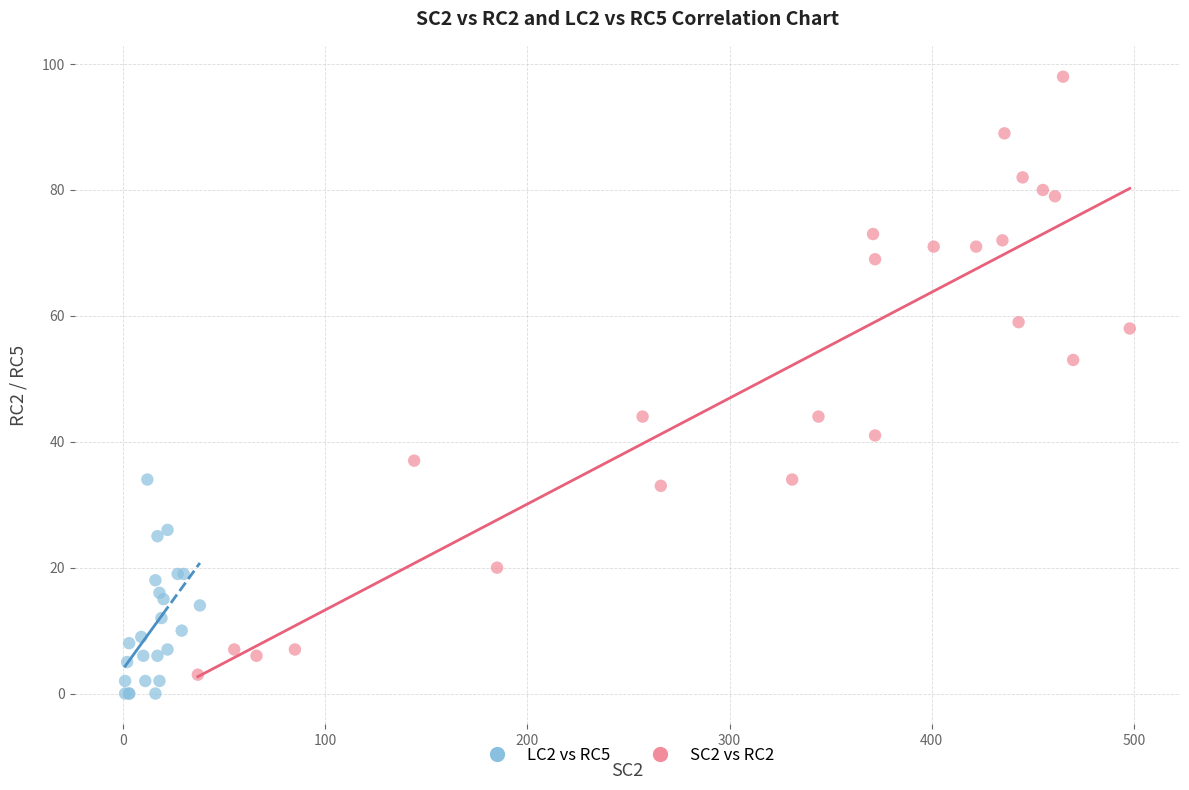

Which series contains the lowest Y value?

LC2 vs RC5